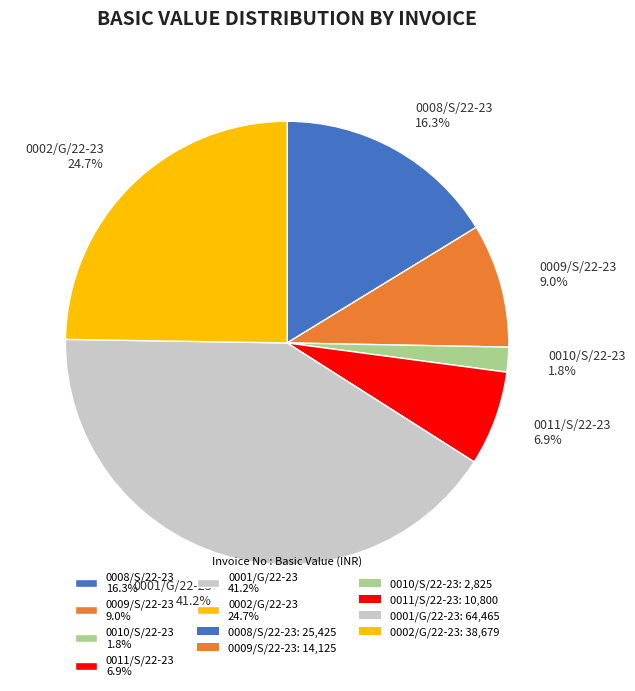

How many segments does this pie chart have?

6